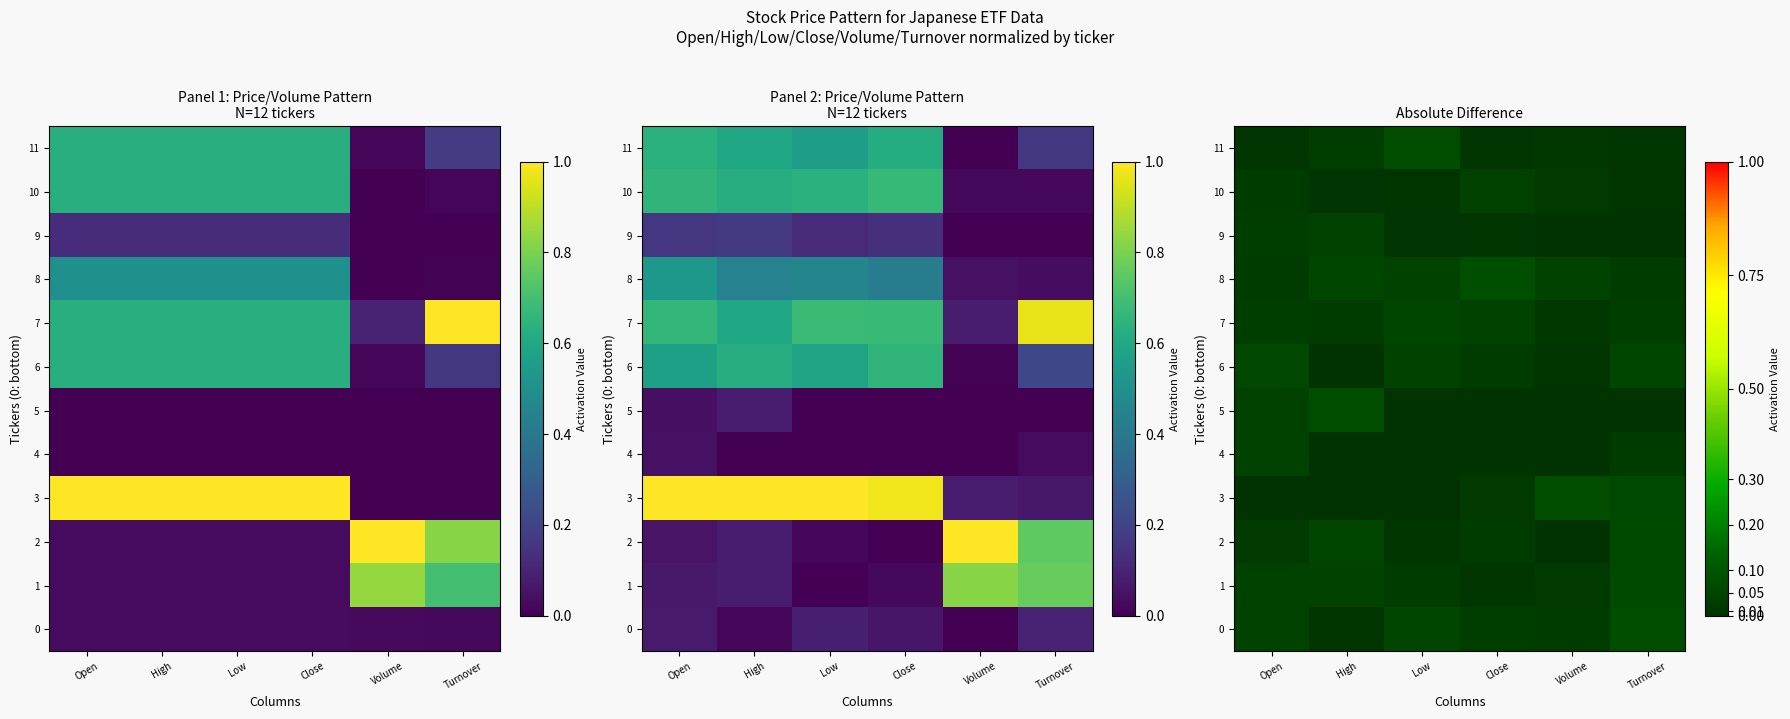

Is it true that 5 equals 0.0 at Close?

True